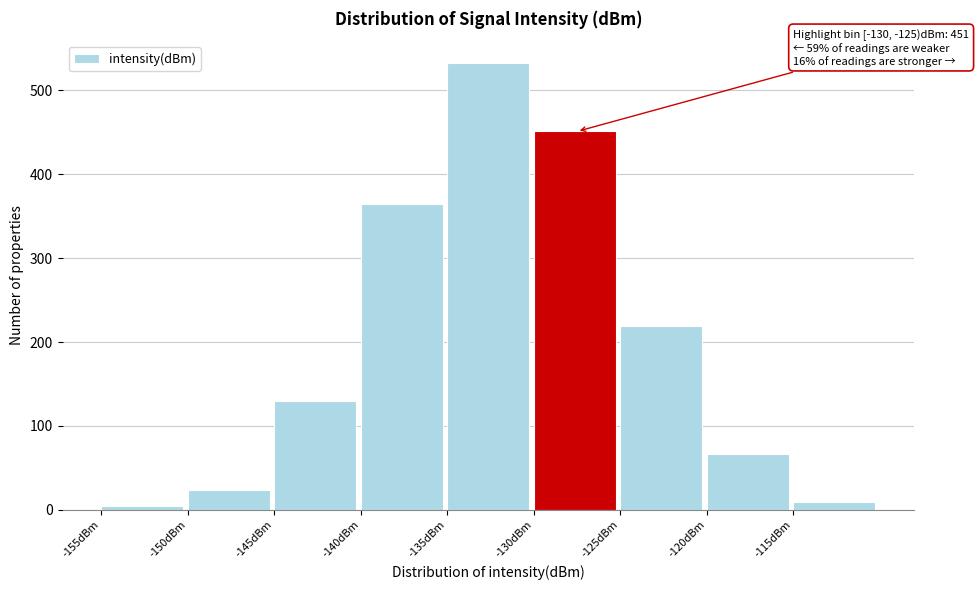

Which range on the x-axis has the tallest bar?

-135 to -130